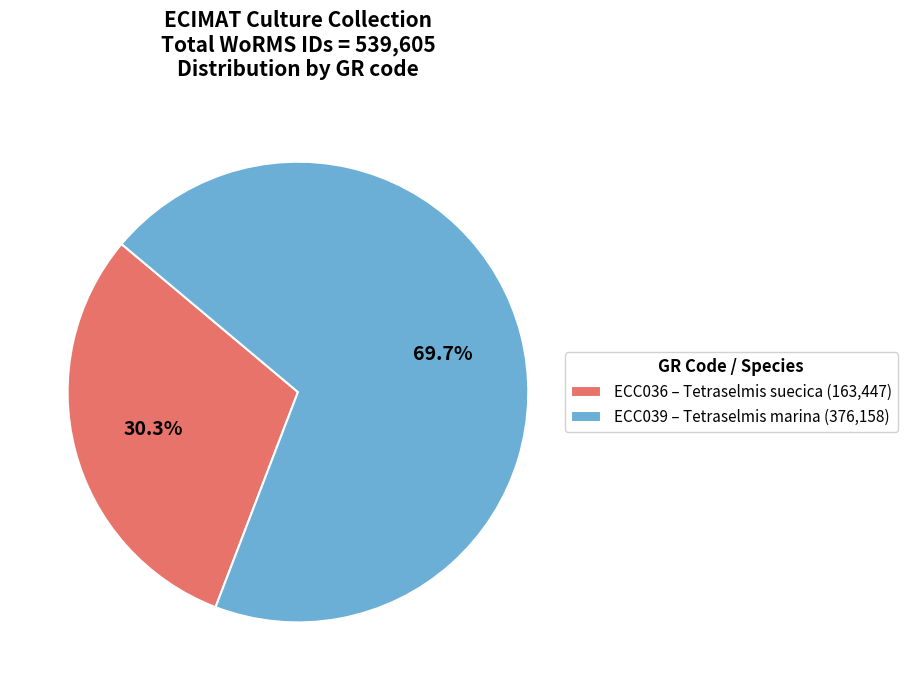

Rank the categories by value from highest to lowest.

ECC039, ECC036